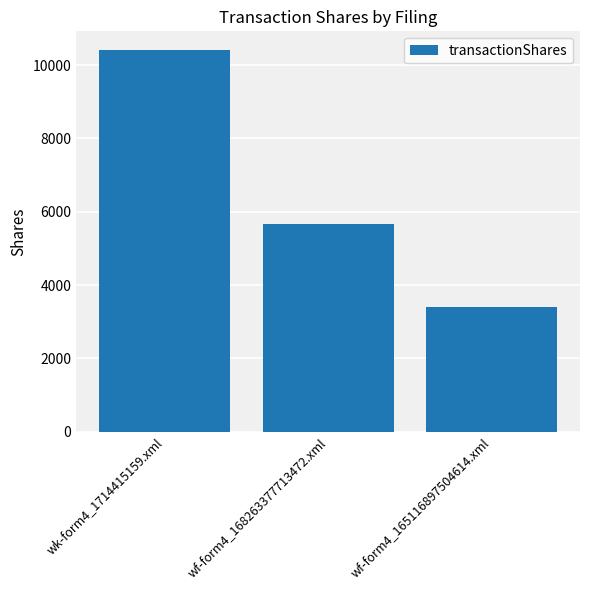

What is the label of the 2nd bar from the left?

wf-form4_168263377713472.xml